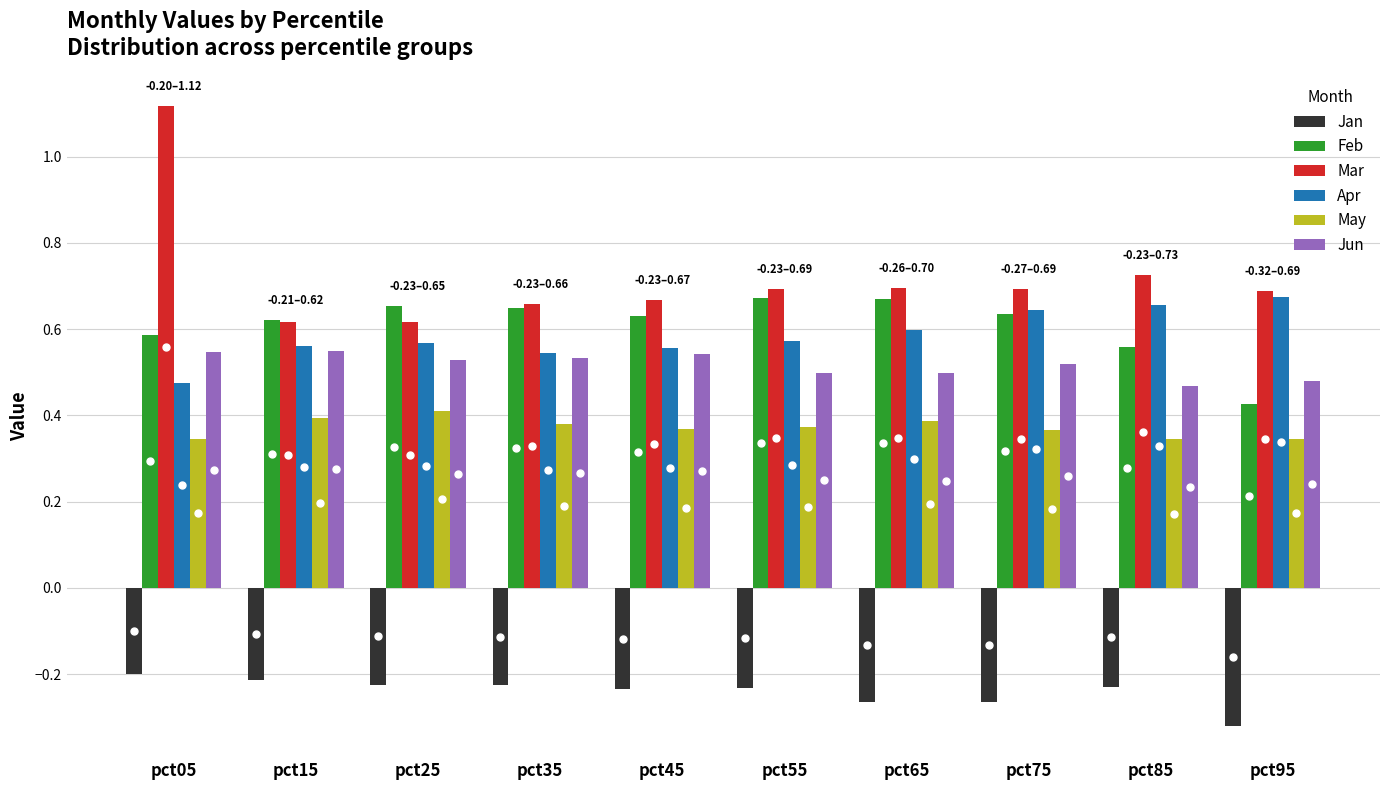

At which category does the chart reach its peak across all series?

pct05